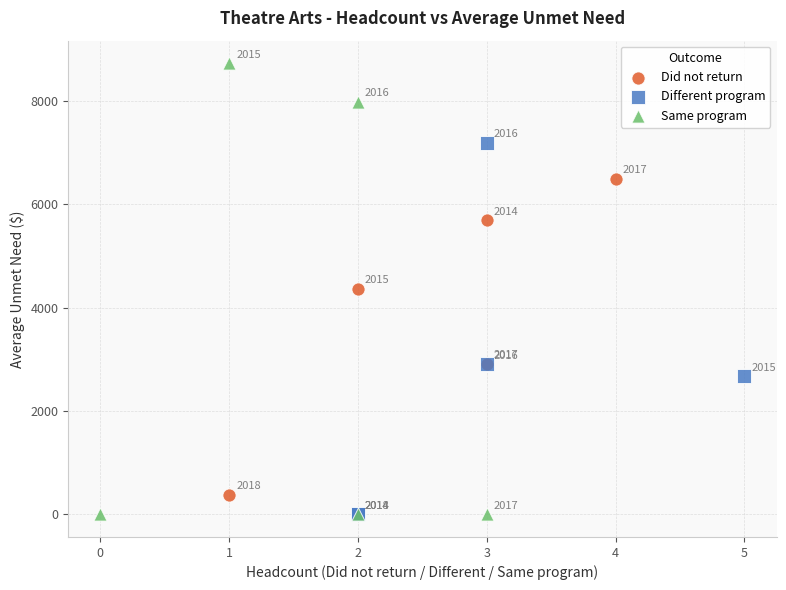

Which series reaches the maximum Y coordinate?

Same program